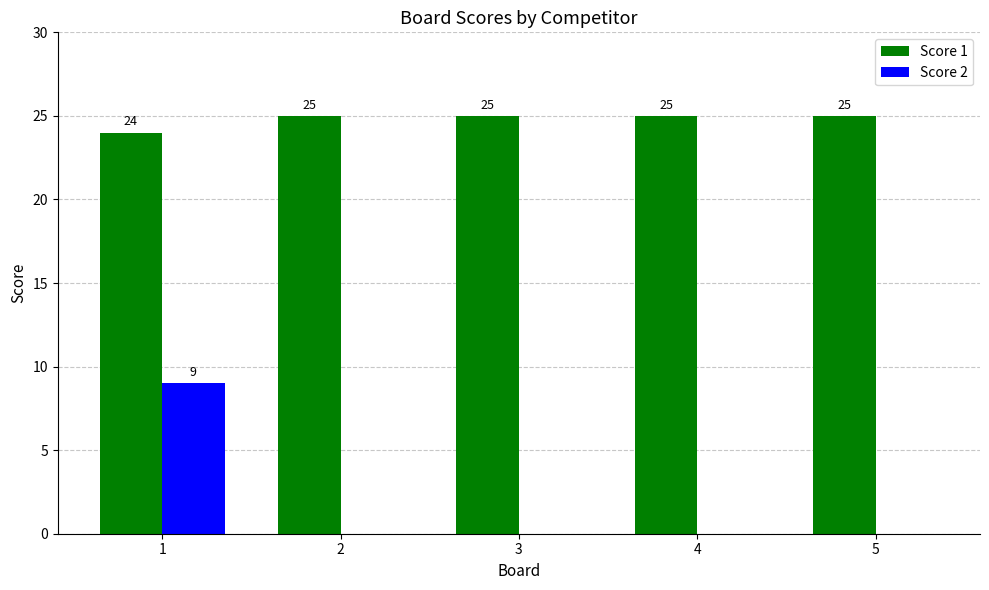

Which series has the largest total across all categories?

Score 1